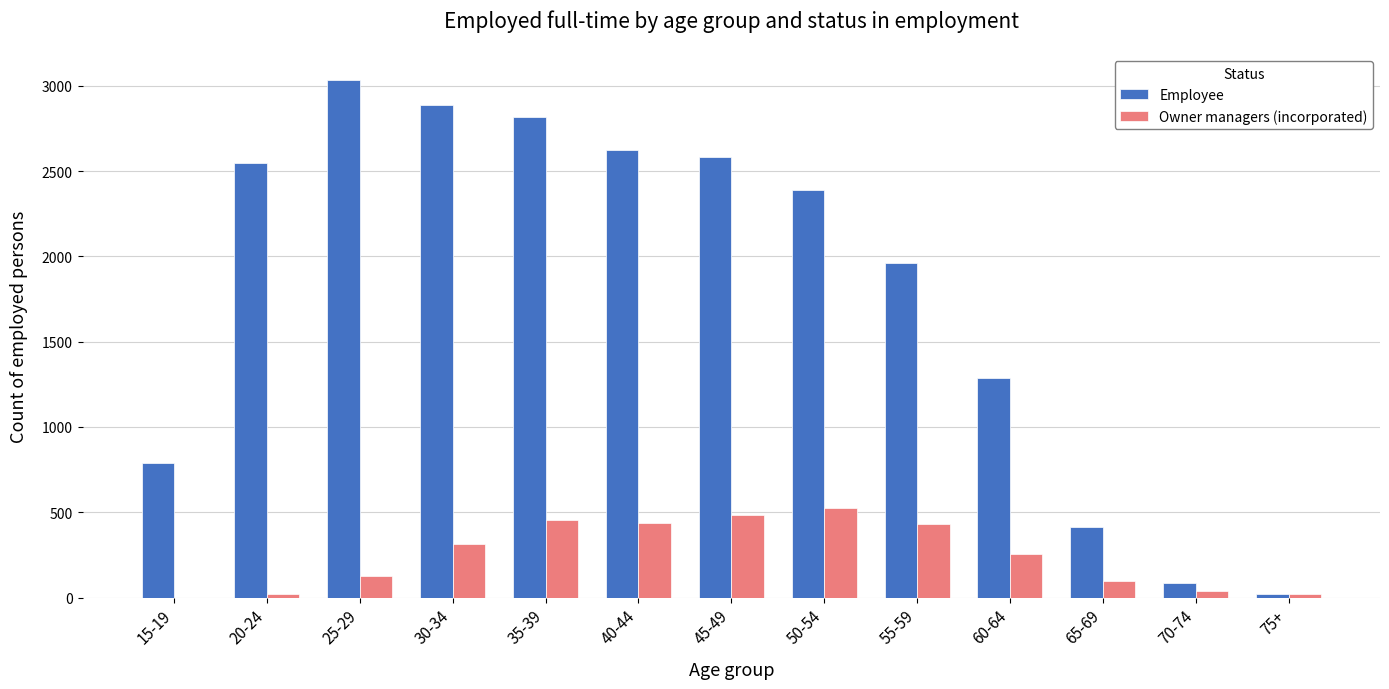

How many series are shown in this chart?

2